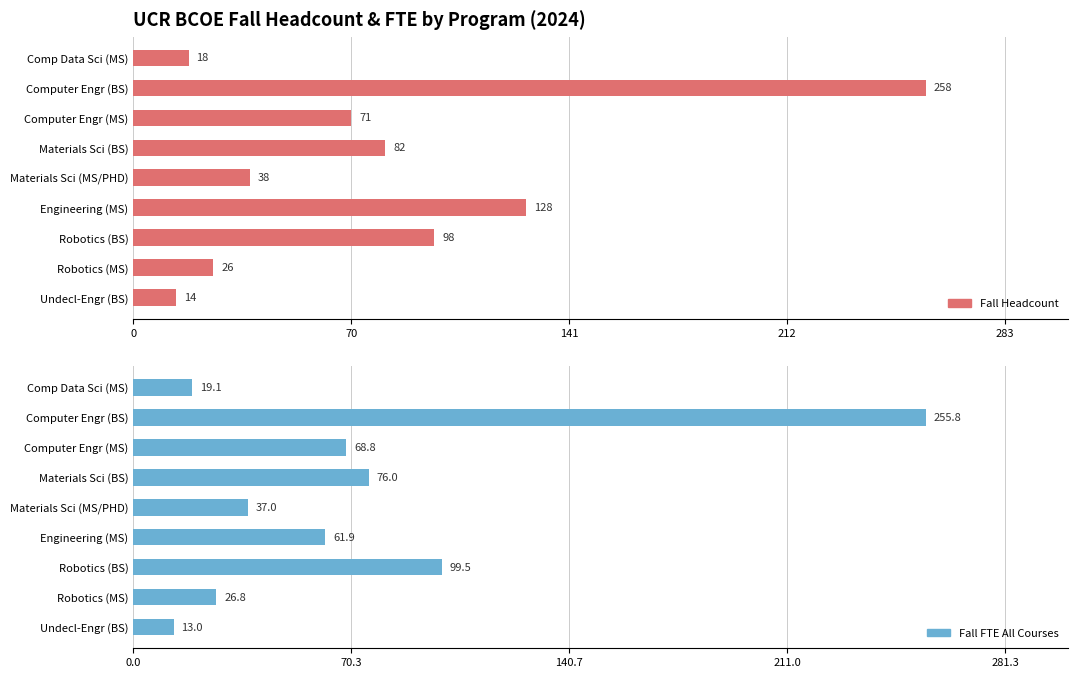

Does the chart contain stacked bars?

No